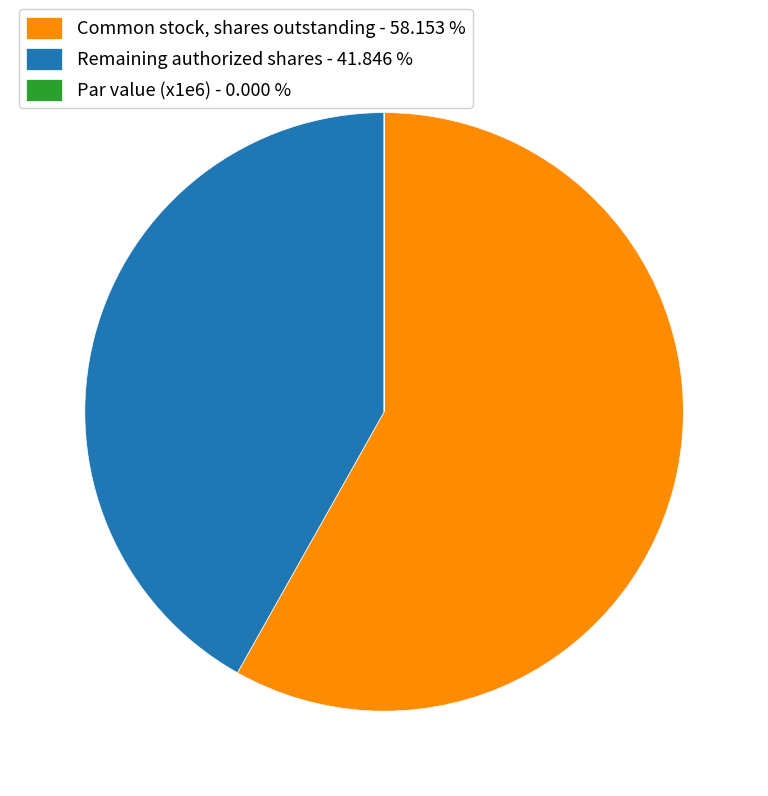

What is the majority slice?

Common stock, shares outstanding - 58.153 %